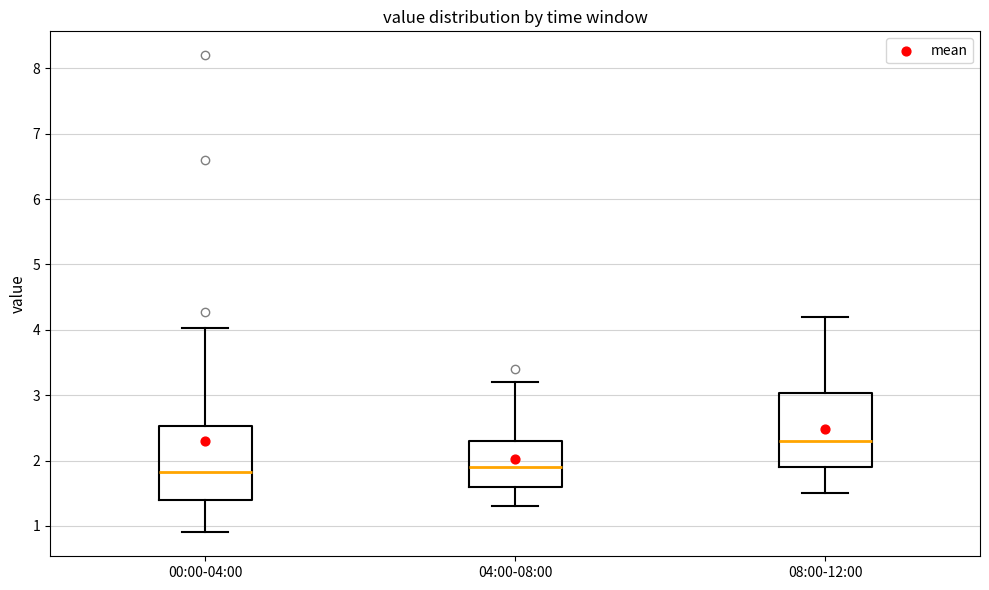

Which box has the highest median line?

08:00-12:00